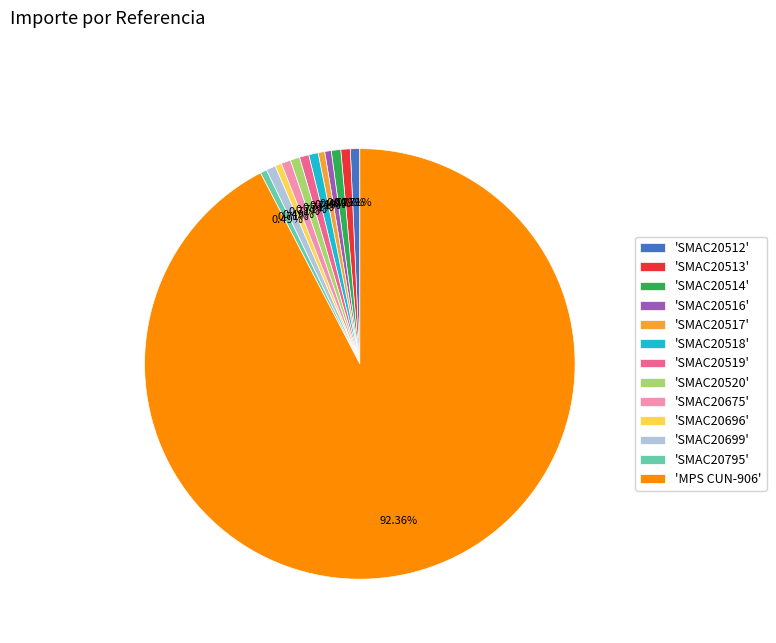

Does 'MPS CUN-906' account for over 50% of the chart?

Yes